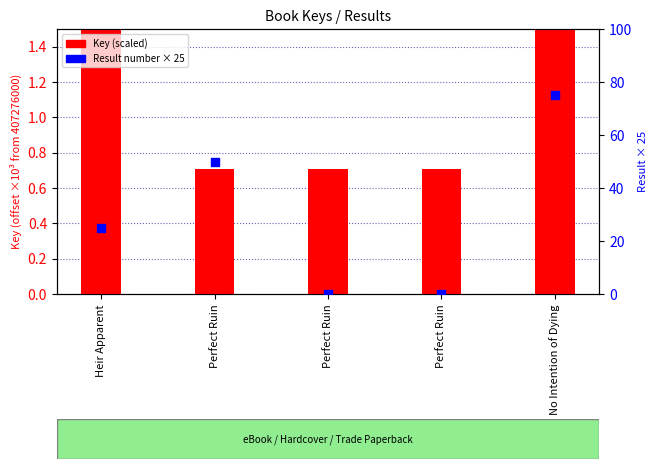

What is the total value across all series at Perfect Ruin?

50.7